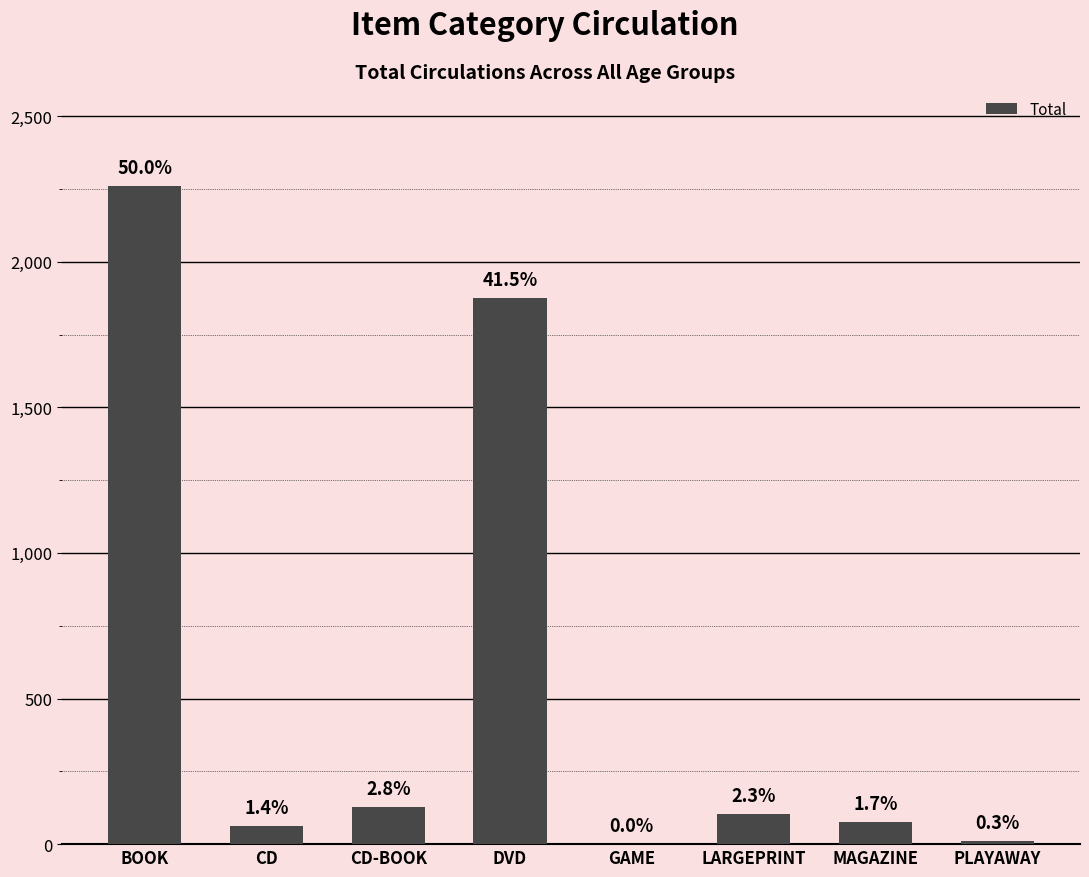

How many values are below 105?

4